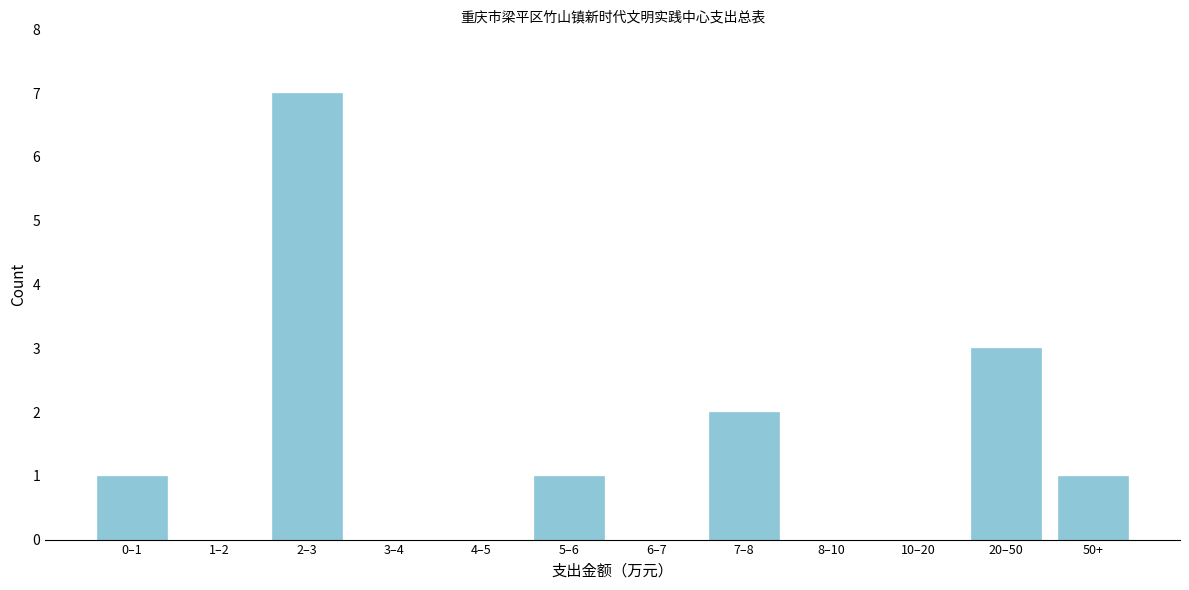

Reading left to right, transcribe all the data shown in this chart.

0–1=1	1–2=0	2–3=7	3–4=0	4–5=0	5–6=1	6–7=0	7–8=2	8–10=0	10–20=0	20–50=3	50+=1